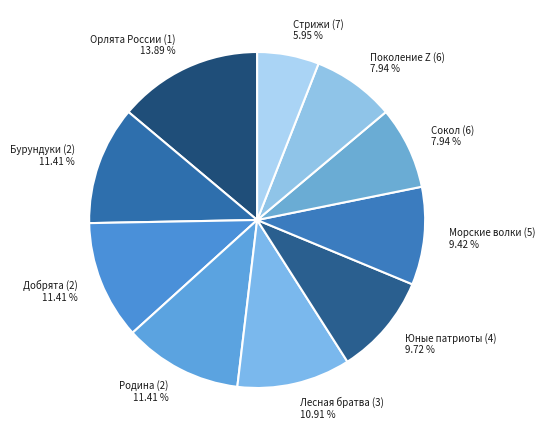

Does Поколение Z (6) represent more than half of the total?

No